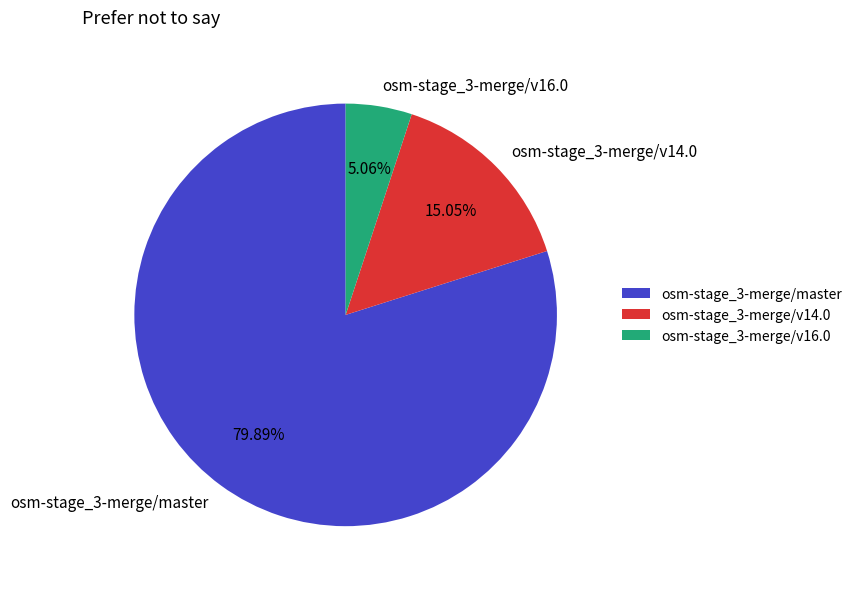

To the nearest percent, what portion does osm-stage_3-merge/master represent?

80%